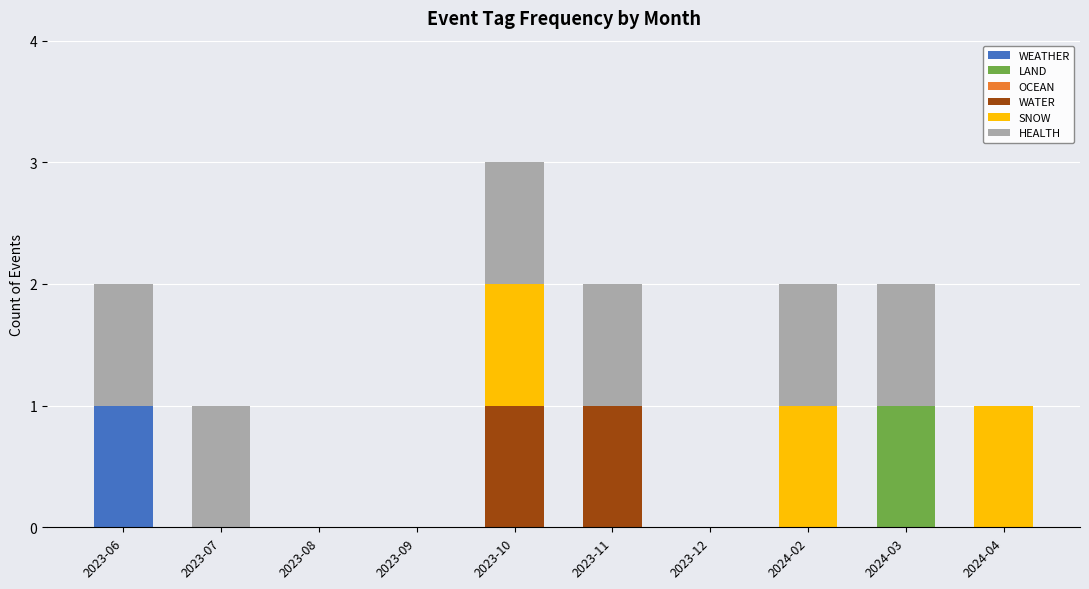

How many data points does each series have?

10